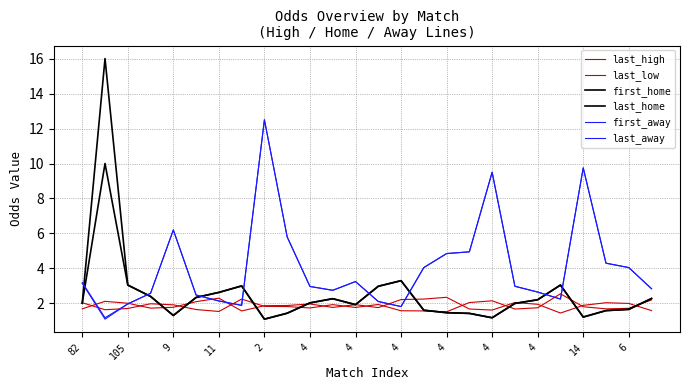

Does the chart display data point markers on the line(s)?

No